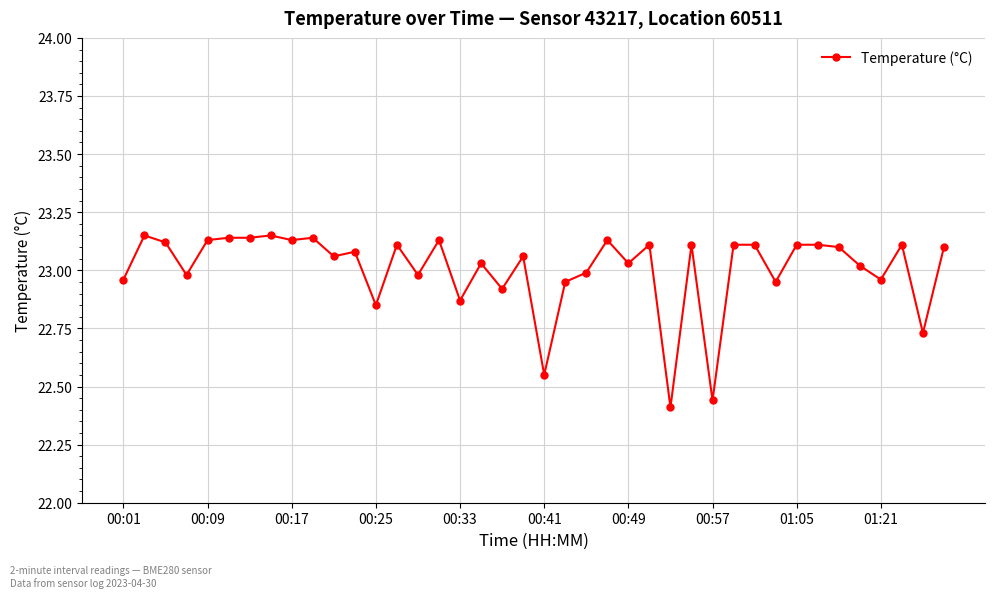

True or false: the data has more than 0 interior local peaks.

True